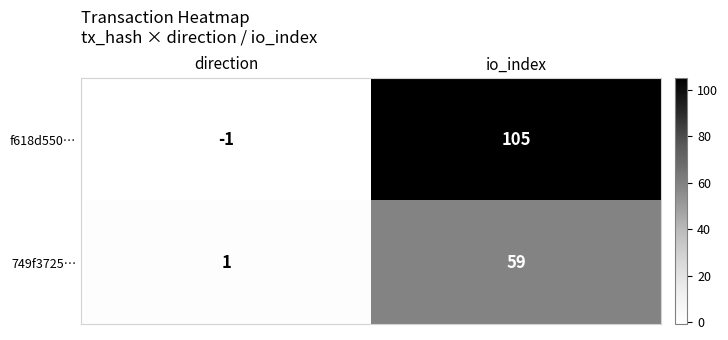

Rank the series by their maximum value, from highest to lowest.

f618d550…, 749f3725…